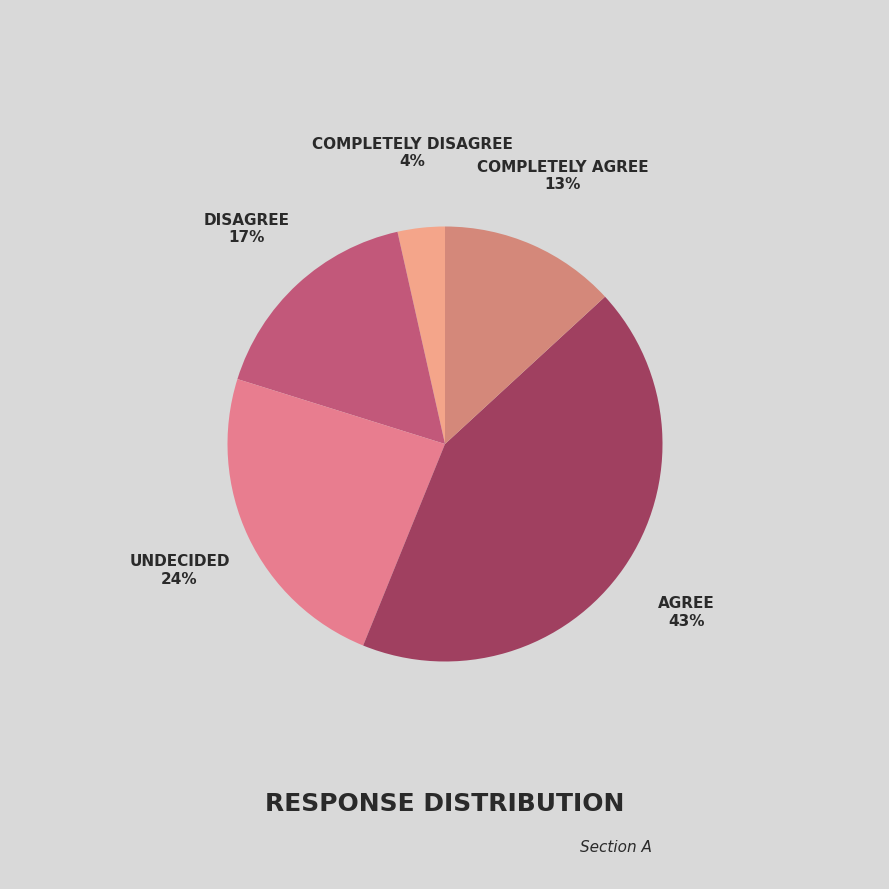

What is the smallest slice in the pie chart?

Completely Disagree